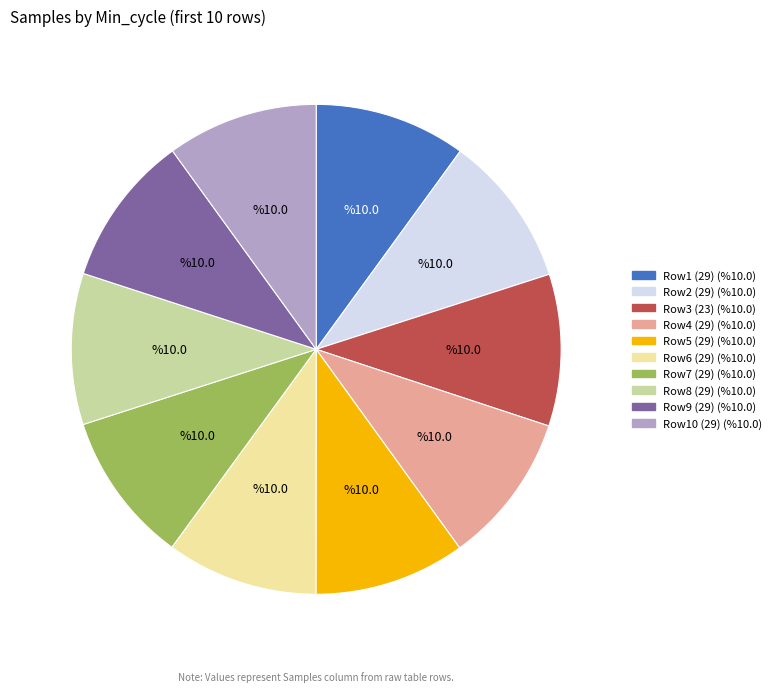

Is there a majority slice in this chart?

No